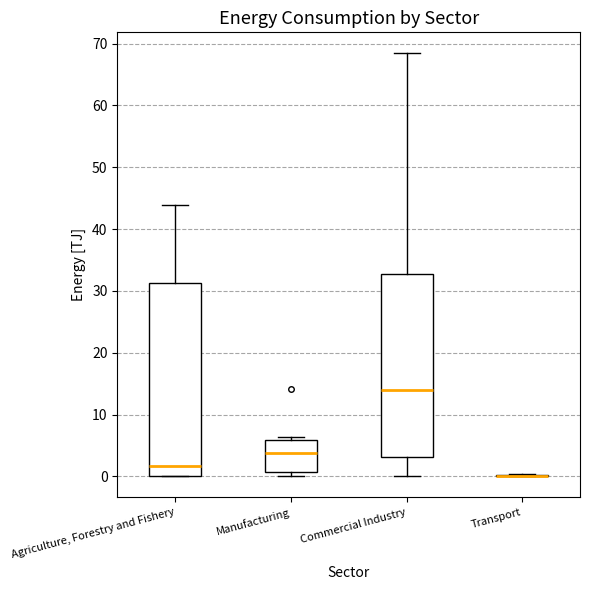

Which box is the tallest, from its lower edge to its upper edge?

Agriculture, Forestry and Fishery